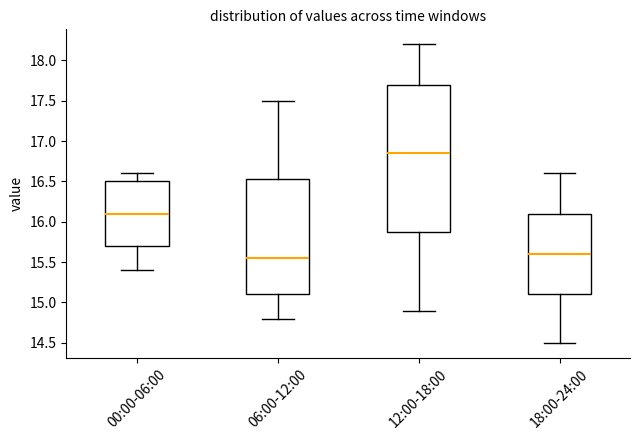

Which box's median line is the highest?

12:00-18:00